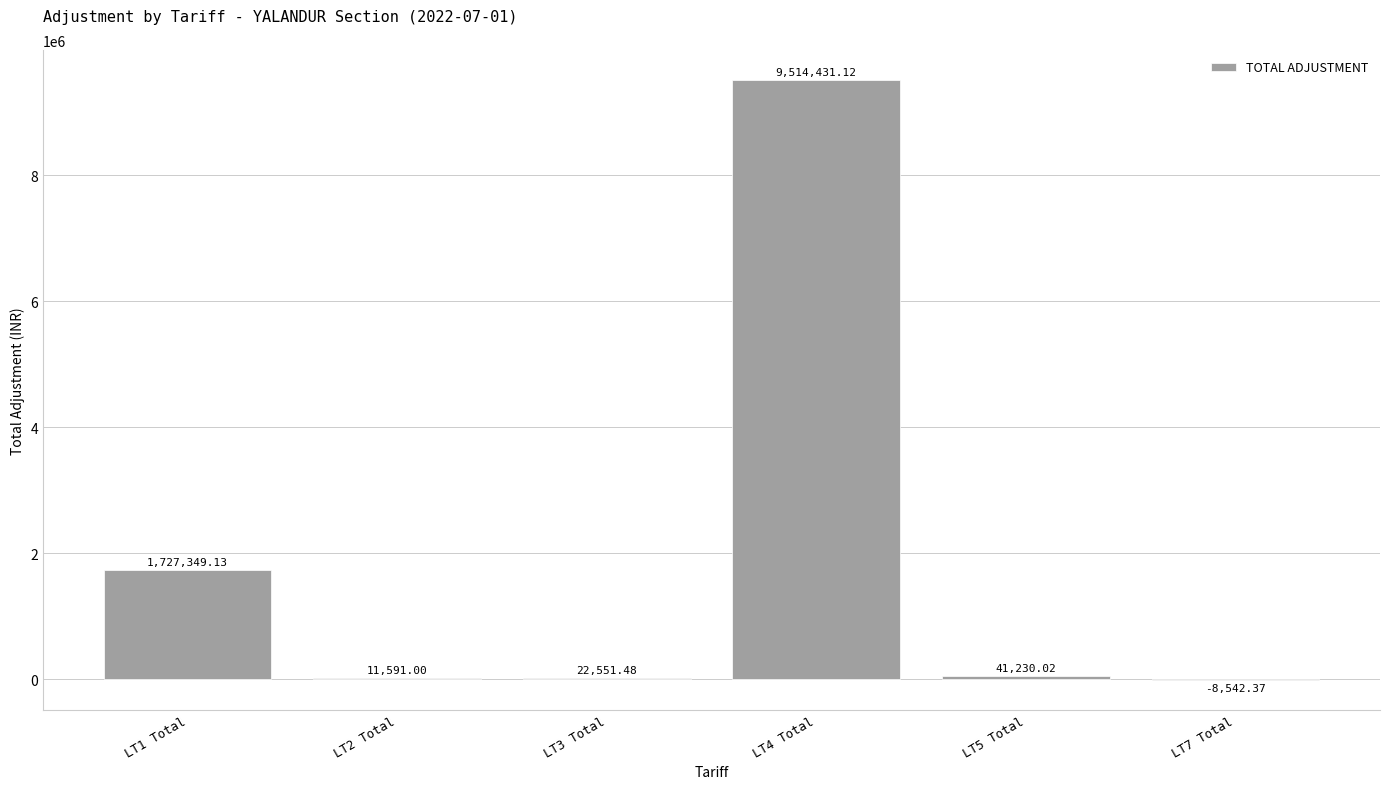

What is the sum of the values at LT1 Total and LT7 Total?

1718806.8